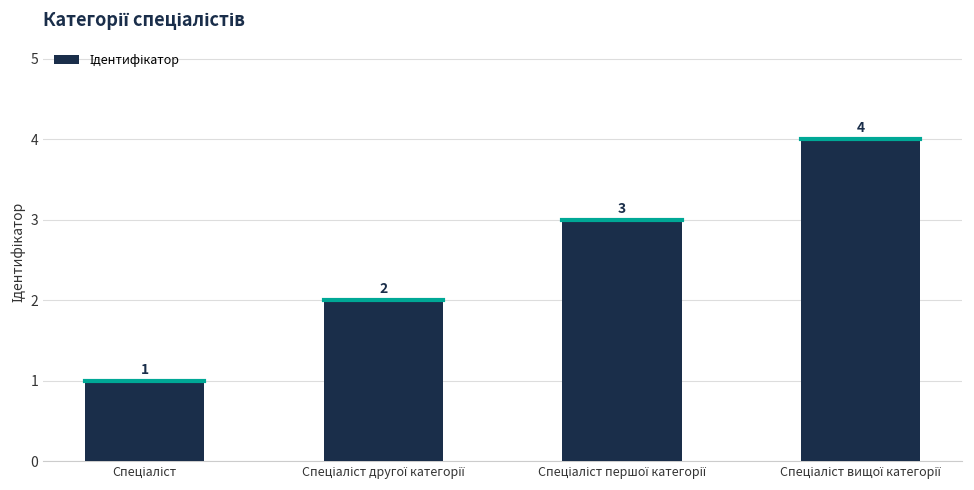

Reading right to left, extract all data points from this chart.

4	3	2	1